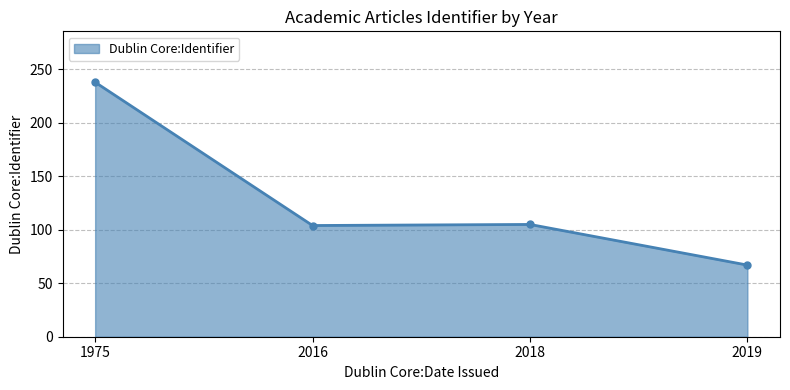

Which category has the lowest value across all series?

2019